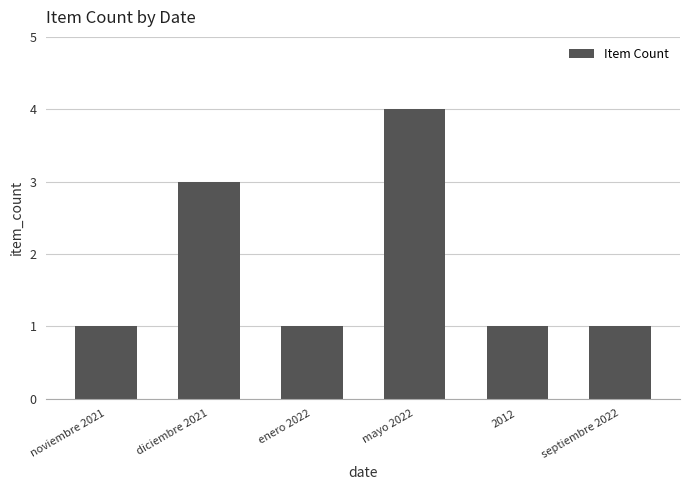

What is the sum of all values?

11